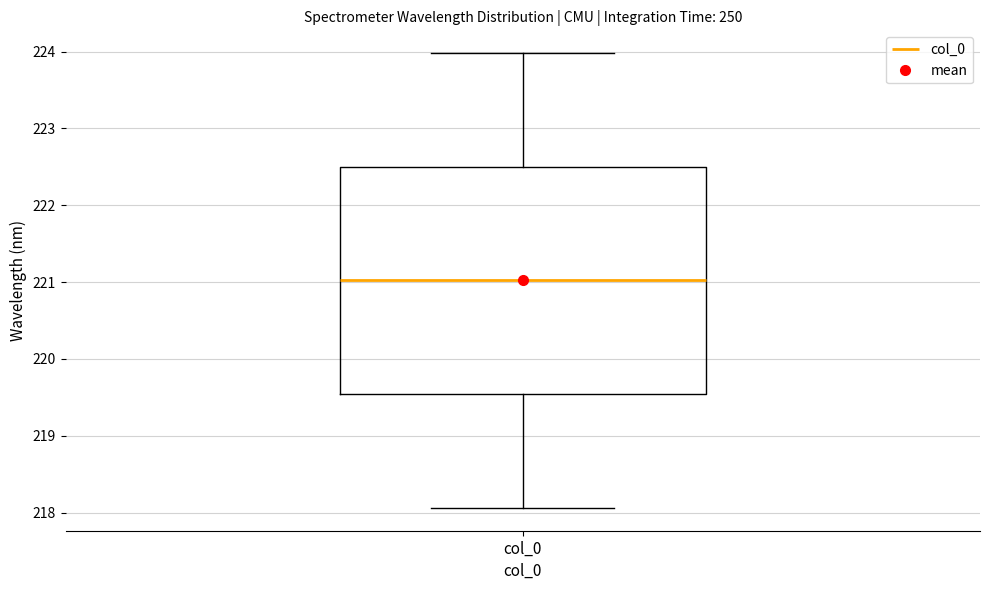

Transcribe this box plot: give where the median line is, the range the box spans, and where the two whiskers end, as read against the y-axis. The values are not printed on the chart, so give them approximately, as read against the axis.

median 221.0, box 219.5 to 222.5, whiskers 218.1 to 224.0